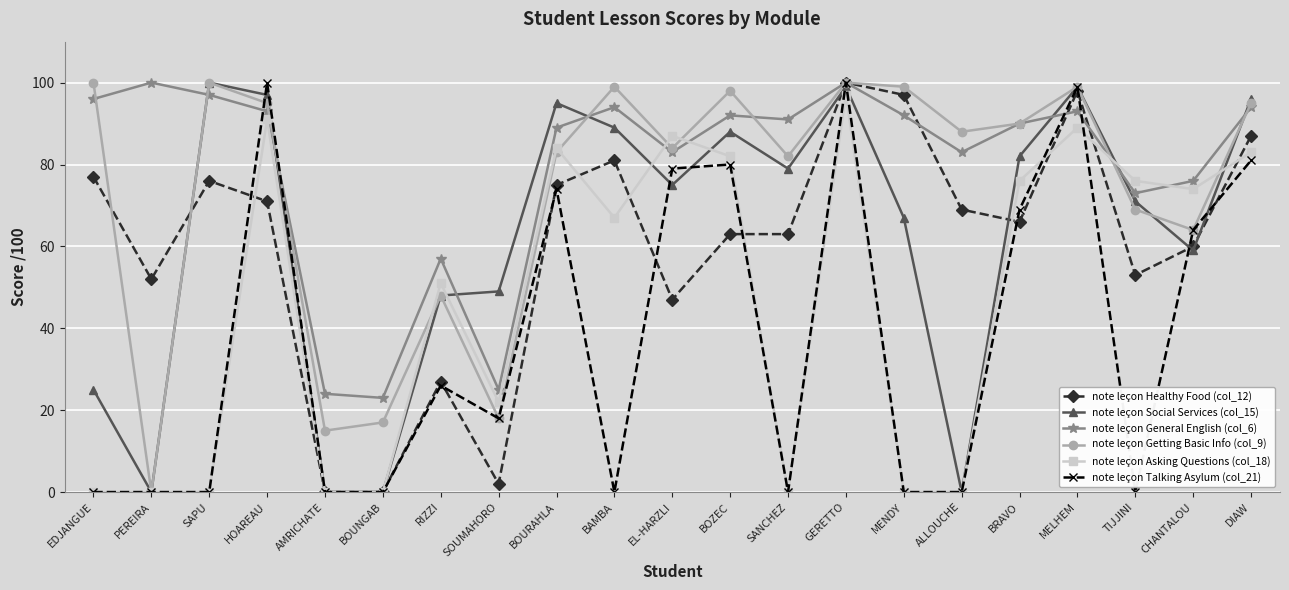

What is the difference between the highest and lowest values at ALLOUCHE?

88